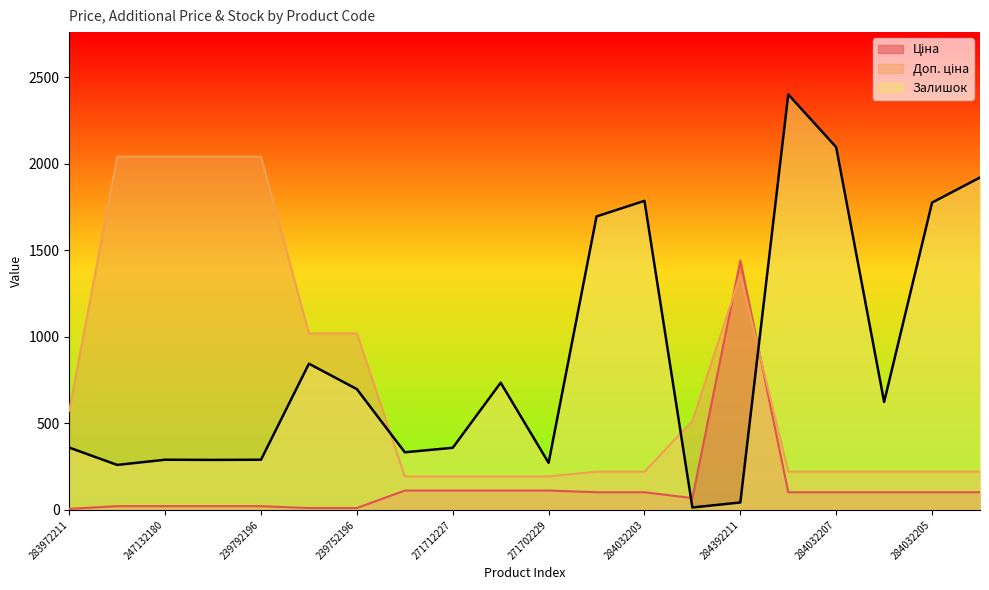

Which series has the largest total across all categories?

Залишок